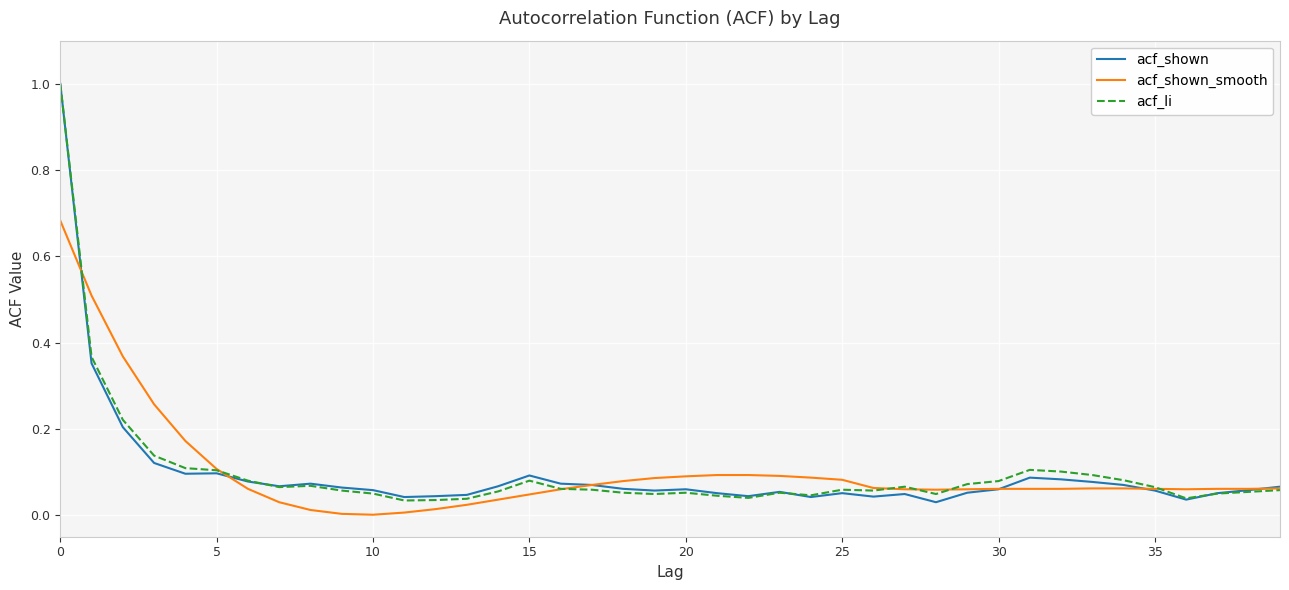

What are all the series names shown in the legend?

acf_shown, acf_shown_smooth, acf_li